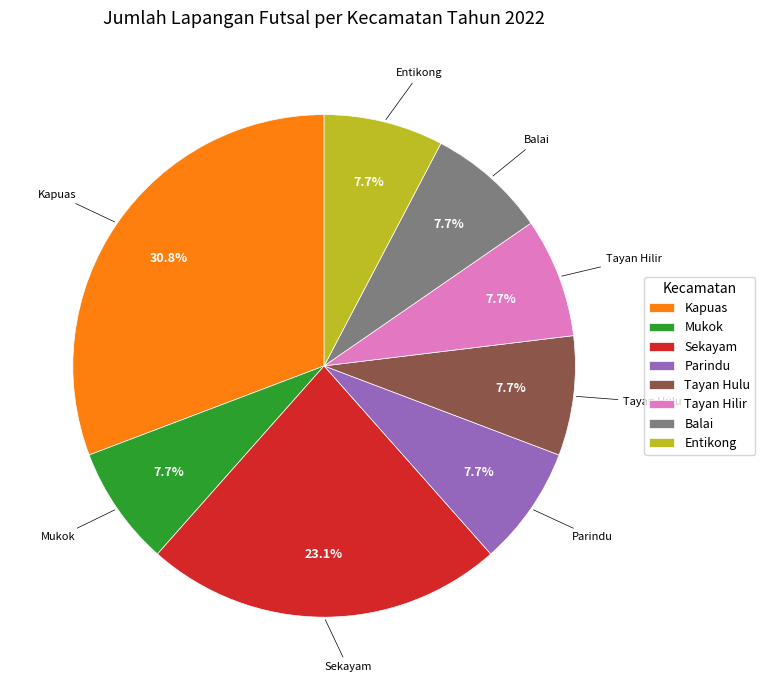

To the nearest percent, what is the difference between the largest and smallest slice percentages?

23%